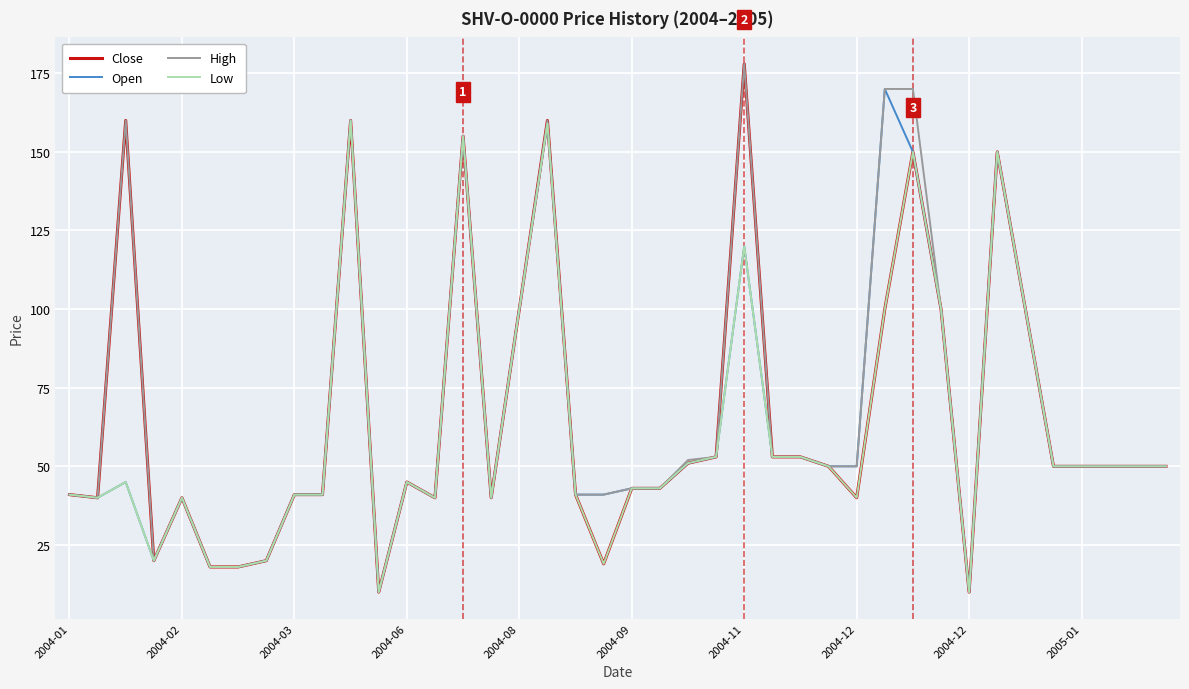

What is the smallest value displayed?

10